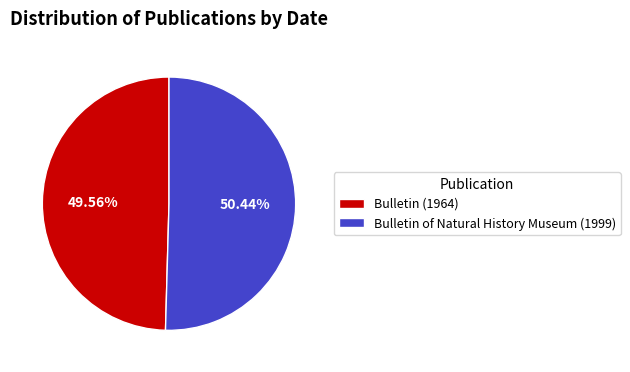

Which slice is the largest?

Bulletin of Natural History Museum (1999)